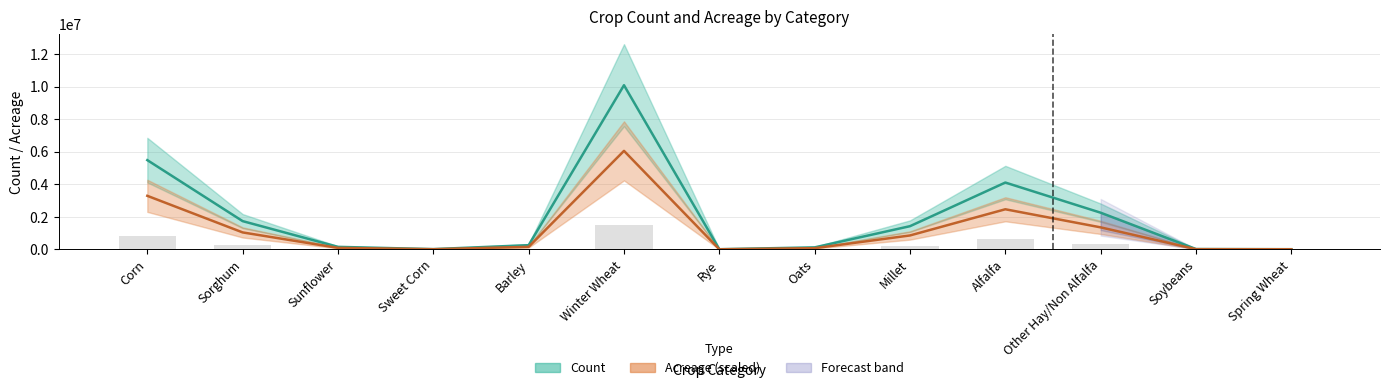

At which category is the sum across all series the highest?

Winter Wheat